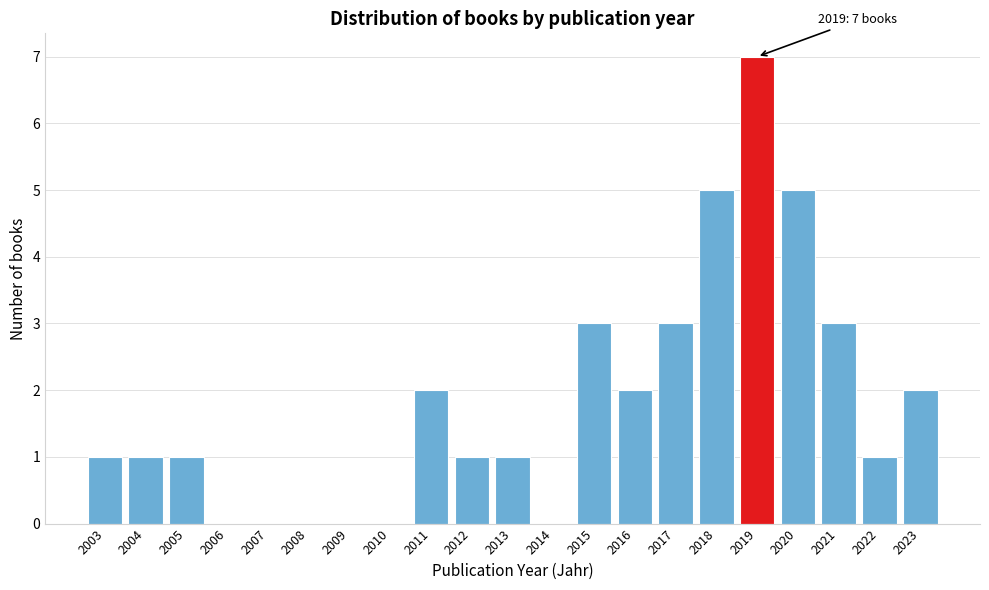

Which range on the x-axis has the tallest bar?

2018.5 to 2019.5